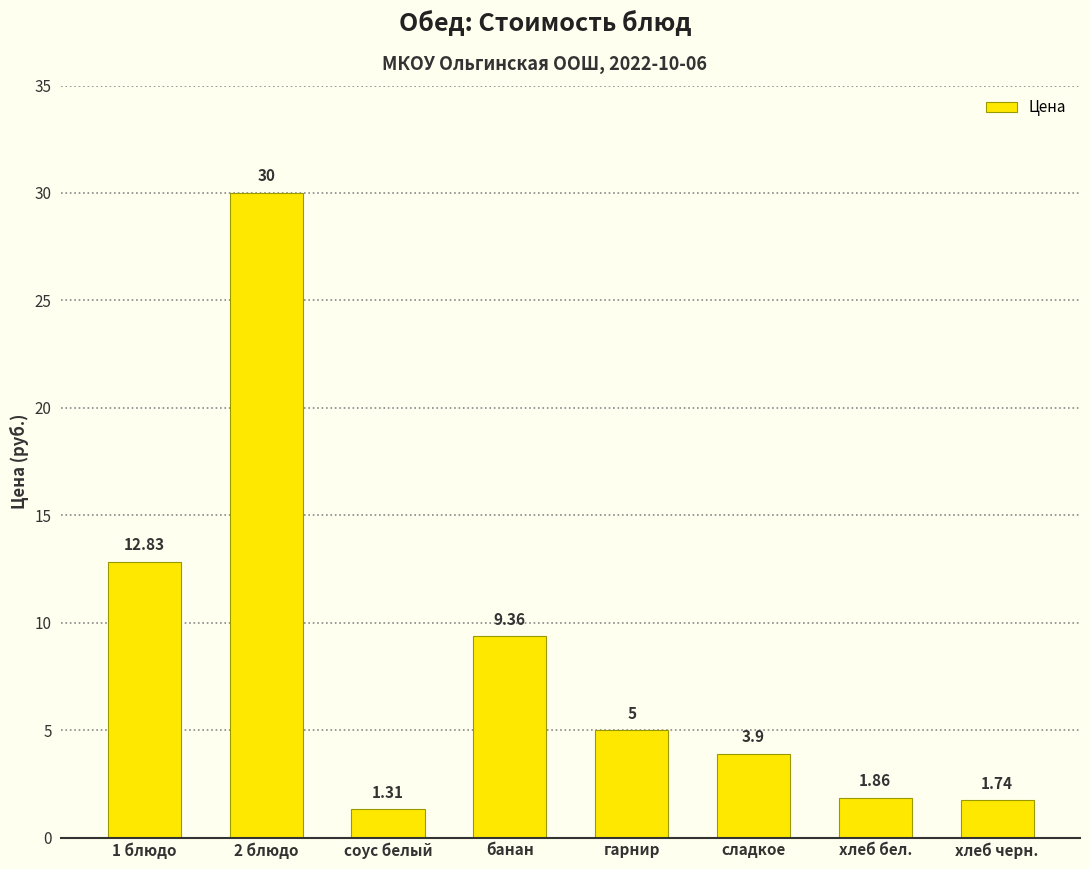

Where is the data nearest to the value 15?

1 блюдо